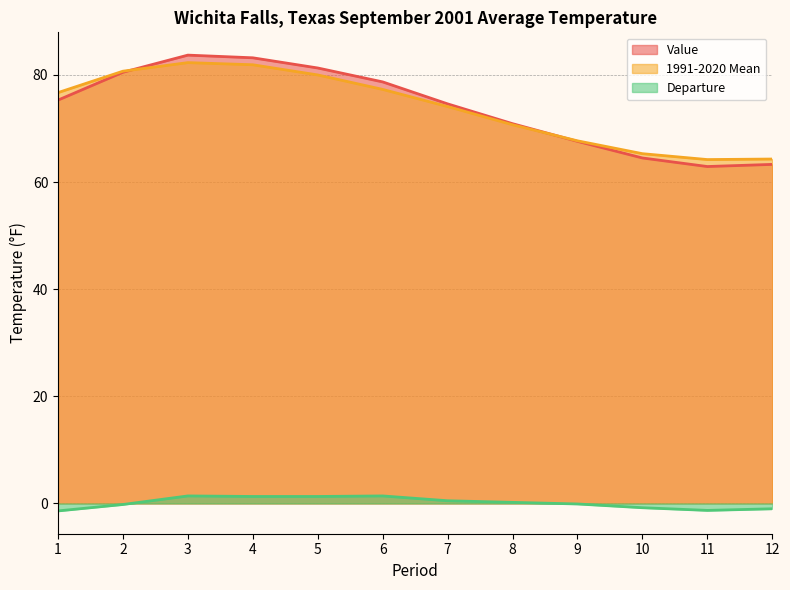

At which category is the sum across all series the highest?

3